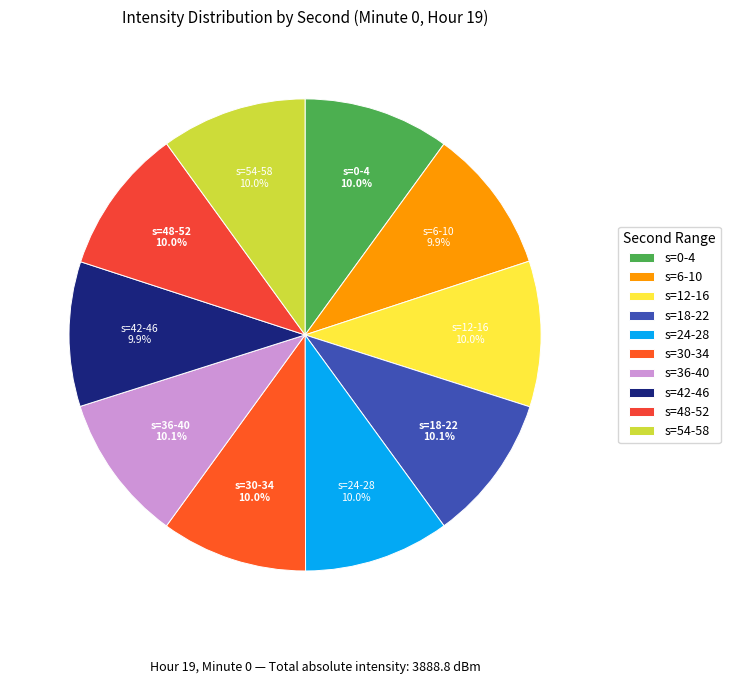

Is there any slice that represents more than half of the pie?

No